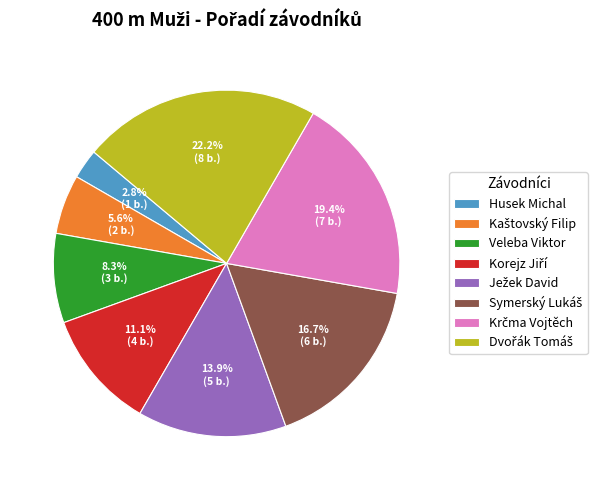

To the nearest percent, what portion does Veleba Viktor represent?

8%